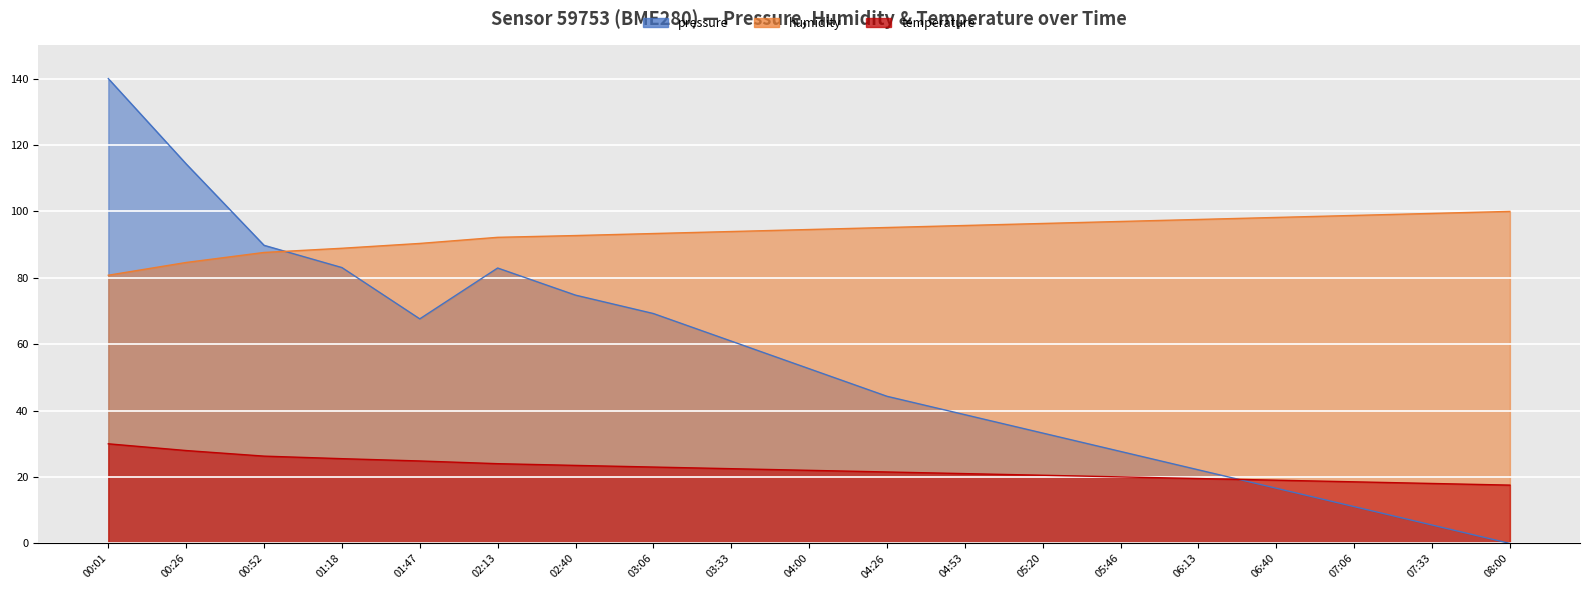

Rank the series by their average value, from lowest to highest.

temperature, pressure, humidity